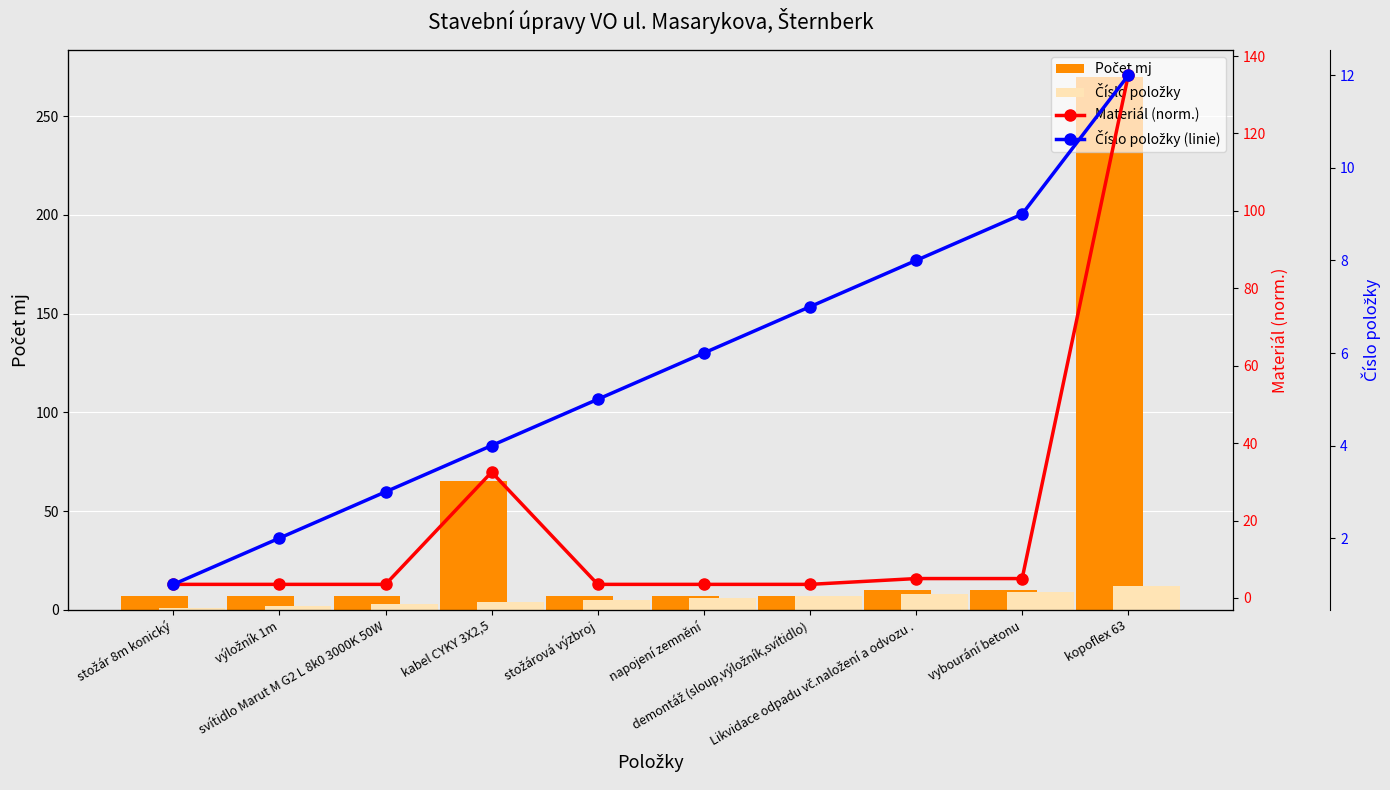

What is the difference between the maximum and minimum values in the Číslo položky (linie) series?

11.0